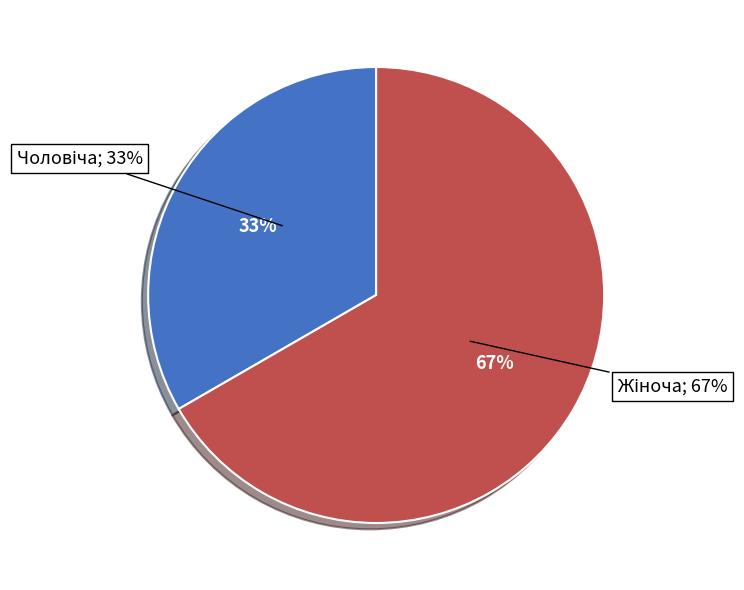

To the nearest percent, what is the combined percentage of Жіноча and Чоловіча?

100%